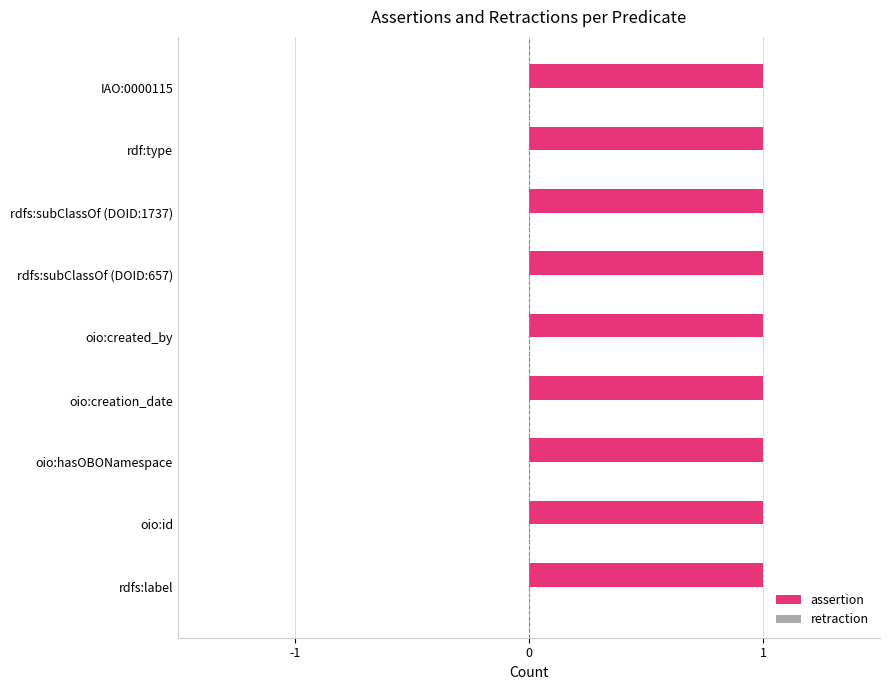

Rank the series at oio:hasOBONamespace from lowest to highest value.

retraction, assertion